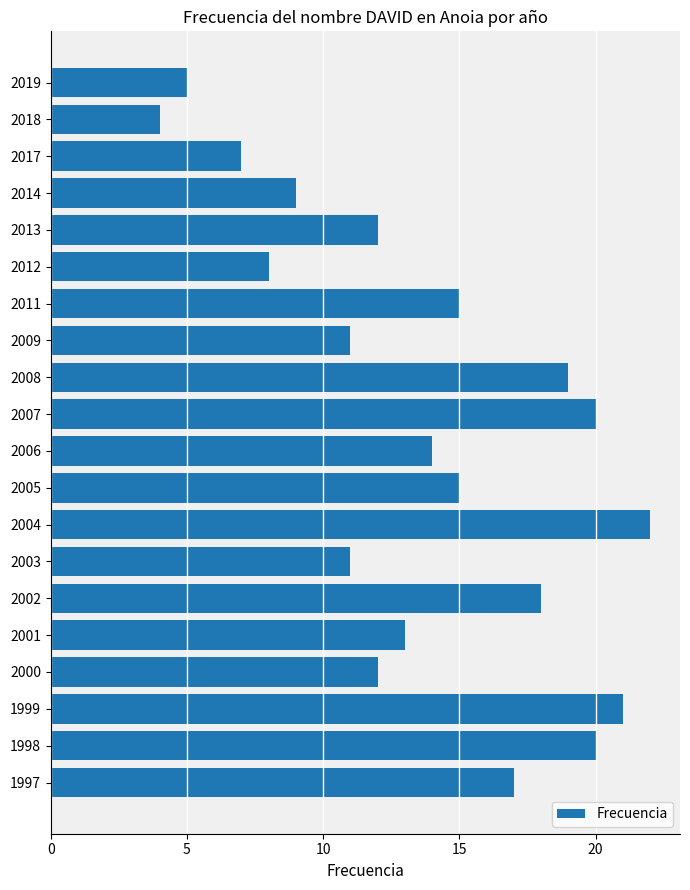

What is the ratio of the value at 2017 to the value at 2000?

0.6